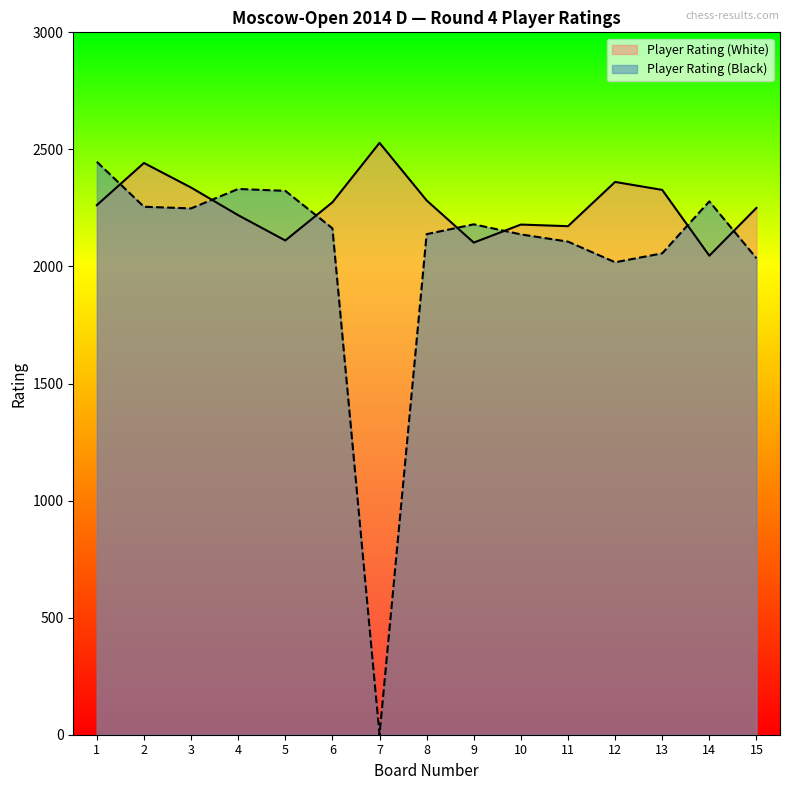

What value does the Player Rating (White) series have at 8?

2282